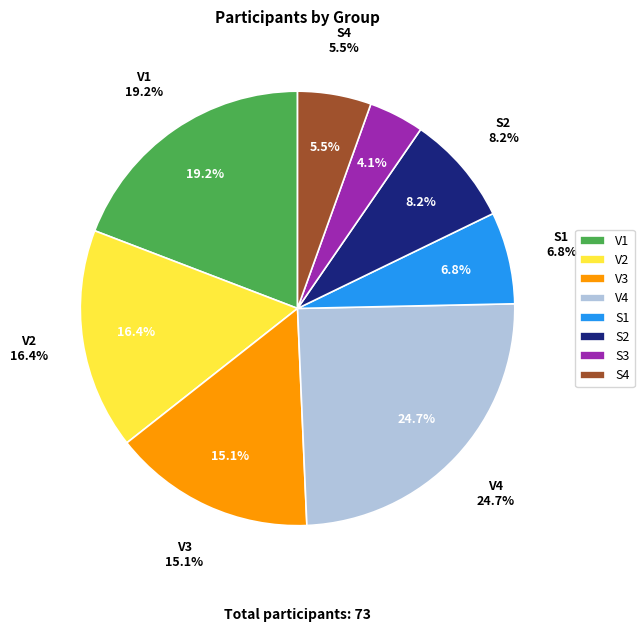

Does any single category account for the majority?

No